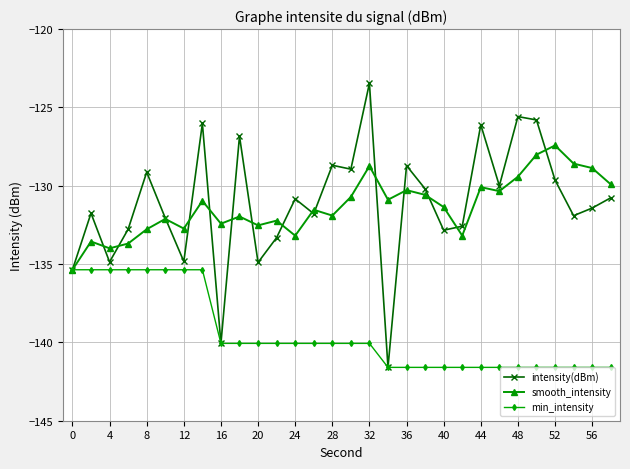

Which series has the largest range (max minus min)?

intensity(dBm)